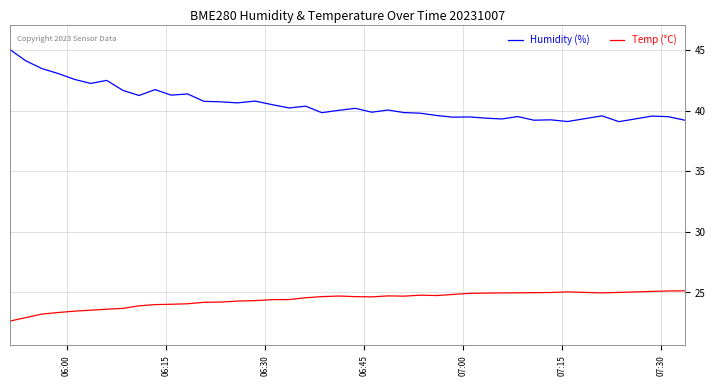

List the series in order of their peak value, highest first.

Humidity (%), Temp (°C)